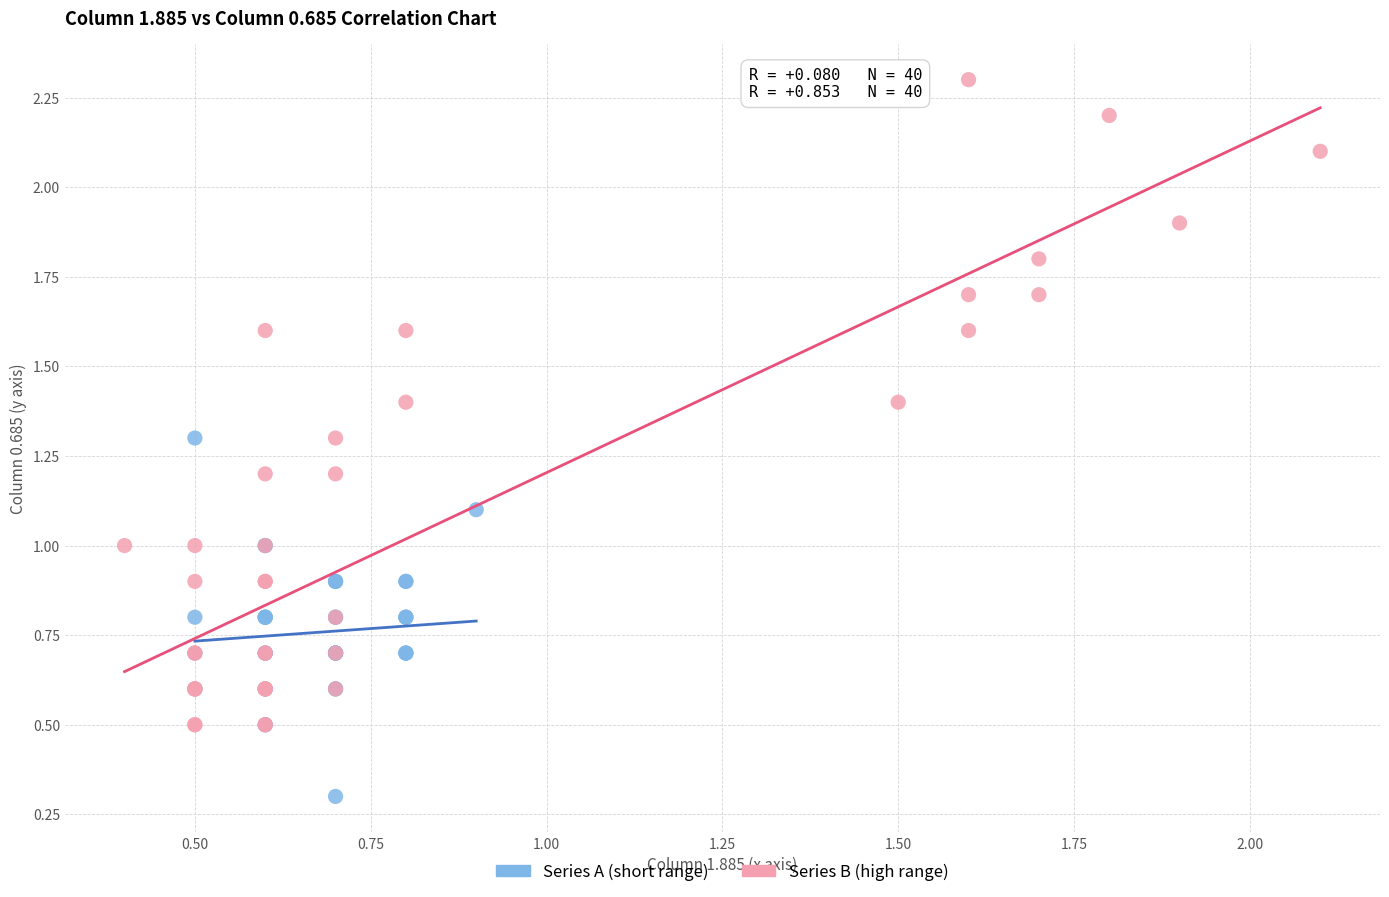

Which series contains the highest Y value?

Series B (high range)